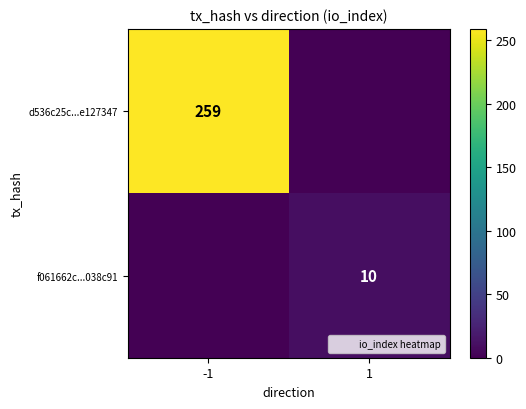

The d536c25c...e127347 series shows 259 at -1. True or false?

True